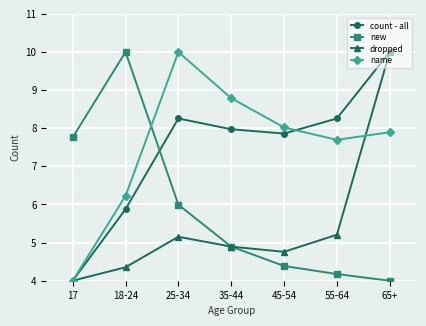

In new, how many points are higher than both neighbors (excluding endpoints)?

1